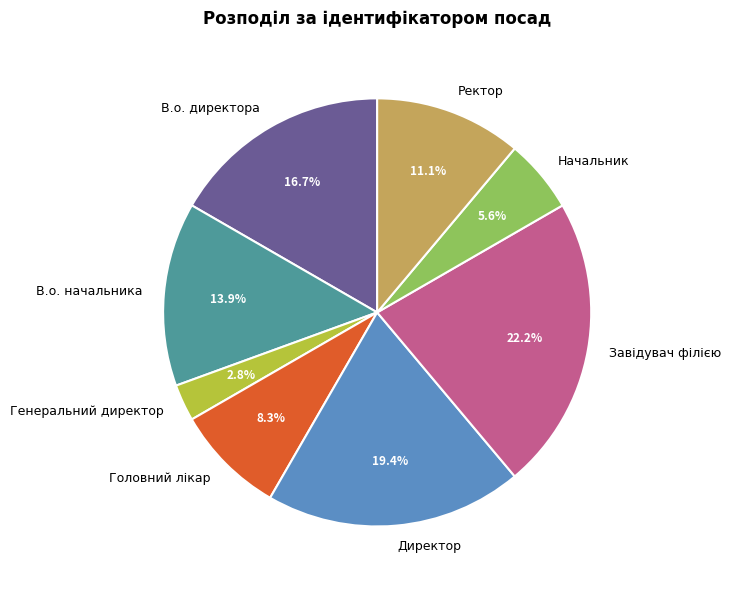

Is it true that Начальник is 6% of the pie?

True